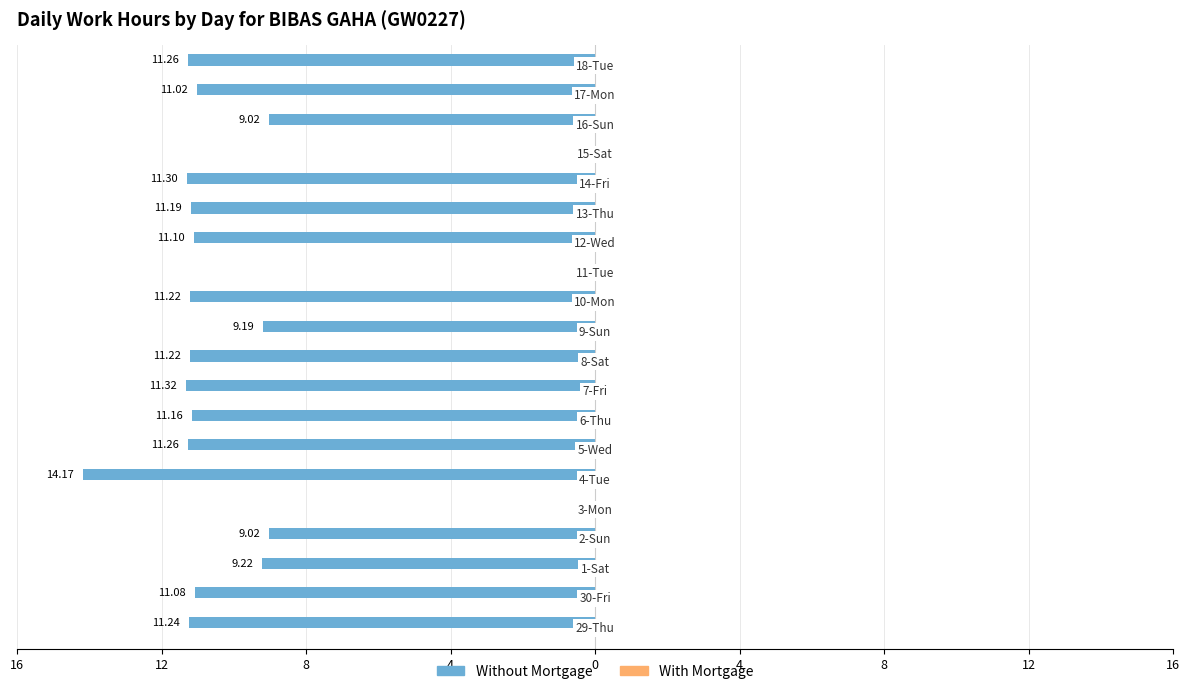

Are the bars horizontal?

Yes